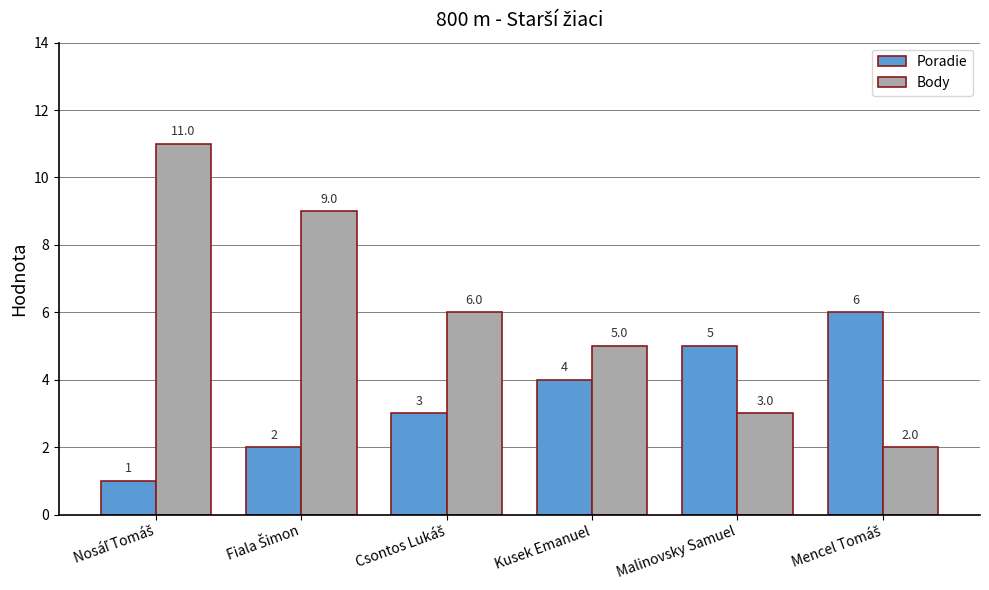

Reading left to right, list all the values displayed in this chart.

Poradie: 1	2	3	4	5	6
Body: 11	9	6	5	3	2